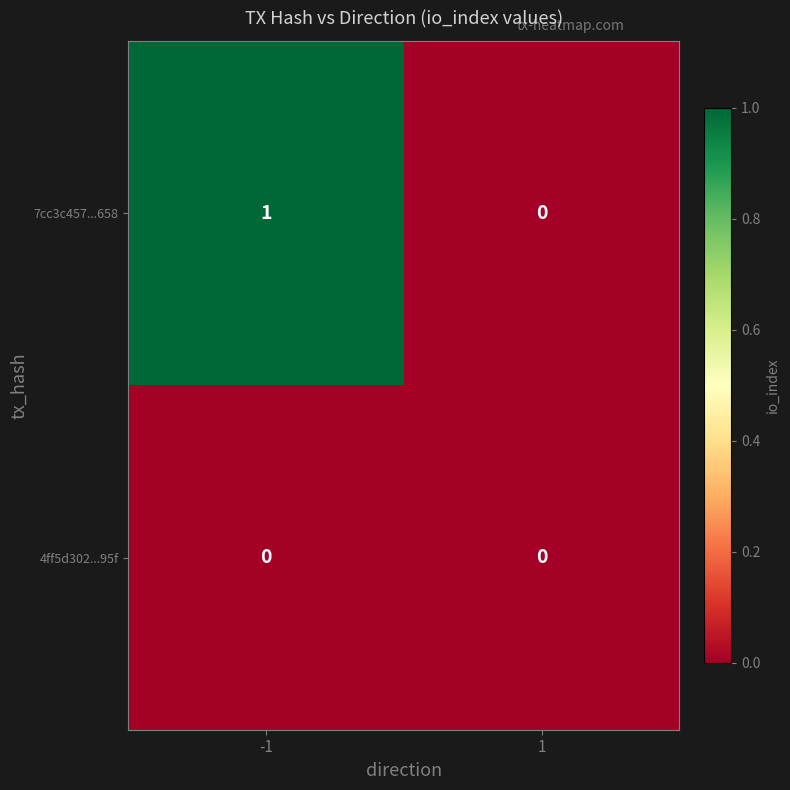

Reading right to left, transcribe all the data shown in this chart.

7cc3c457...658: 0	1
4ff5d302...95f: 0	0